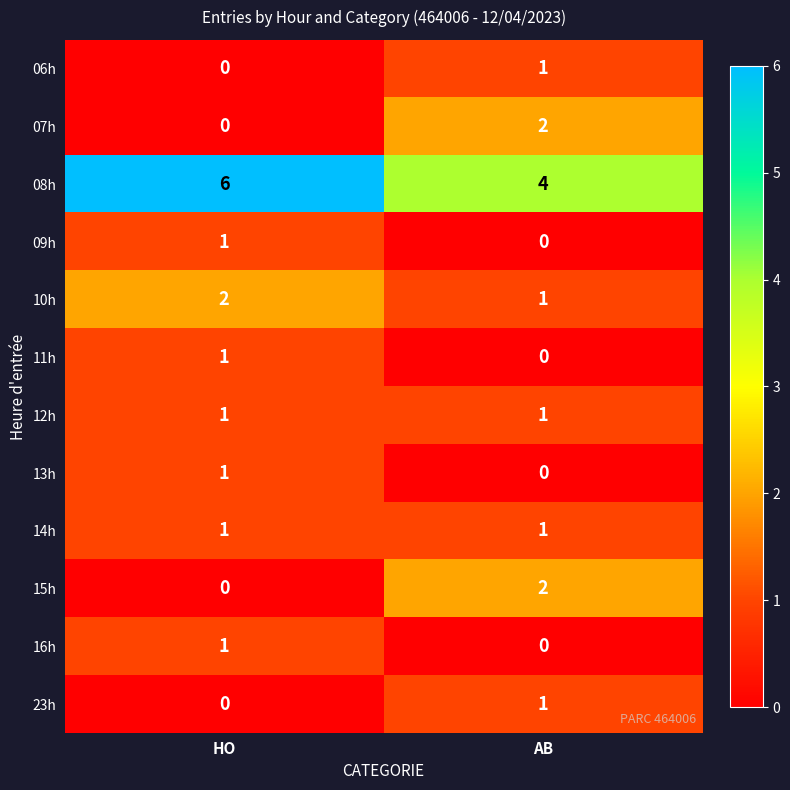

At which category is the sum across all series the highest?

HO